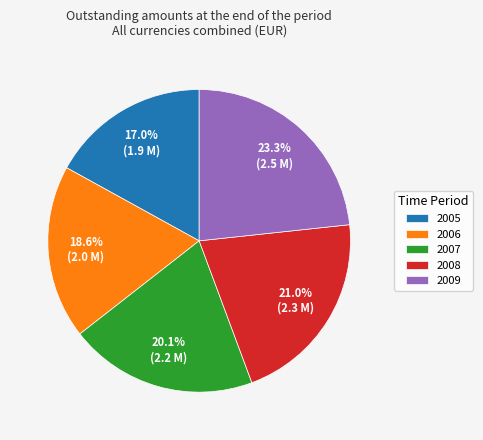

What percentage do 2009 and 2006 together represent?

41.9%